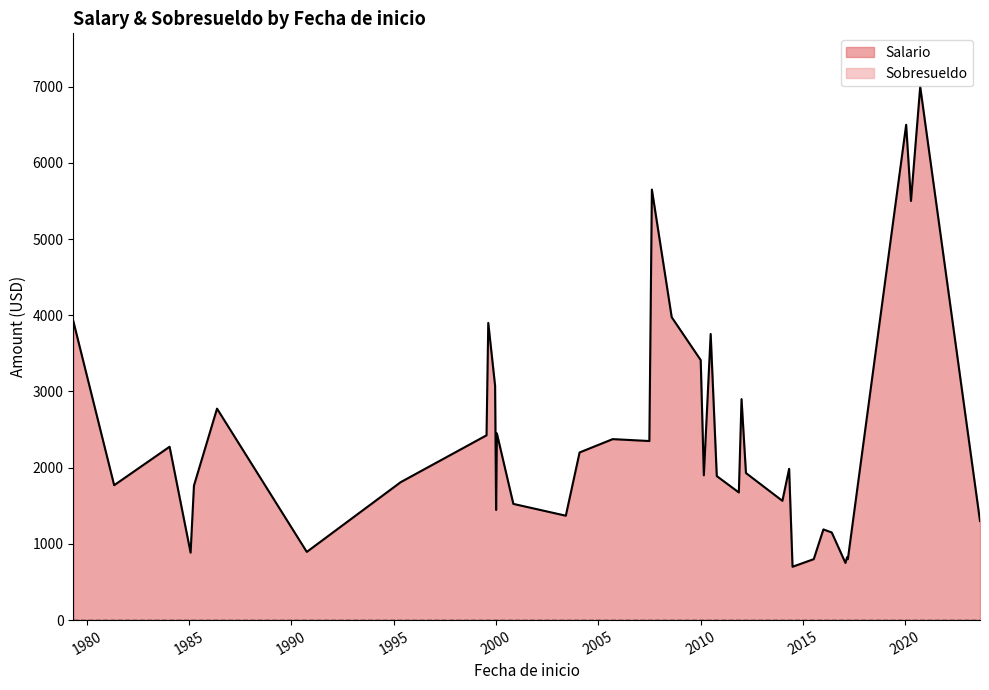

What is the maximum value shown in the chart?

7000